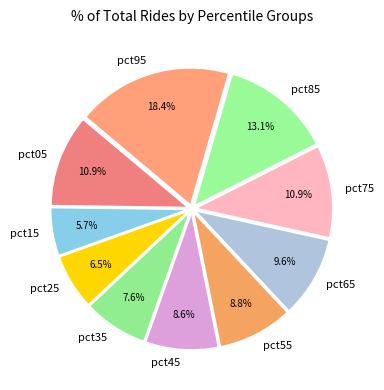

Which category has the biggest portion of the pie?

pct95